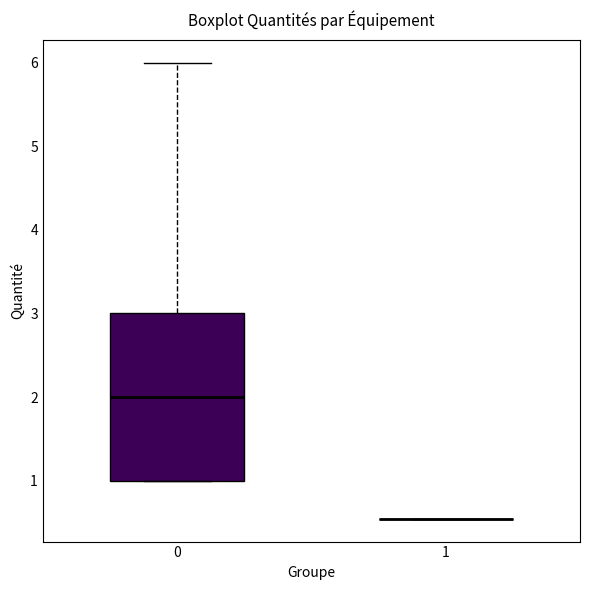

Reading left to right, transcribe this box plot: for each box, give where its median line is, the range the box spans, and where its two whiskers end, as read against the y-axis. The values are not printed on the chart, so give them approximately, as read against the axis.

0: median 2.0, box 1.0 to 3.0, whiskers 1.0 to 6.0
1: box collapsed to a line at 0.5, whiskers 0.5 to 0.5